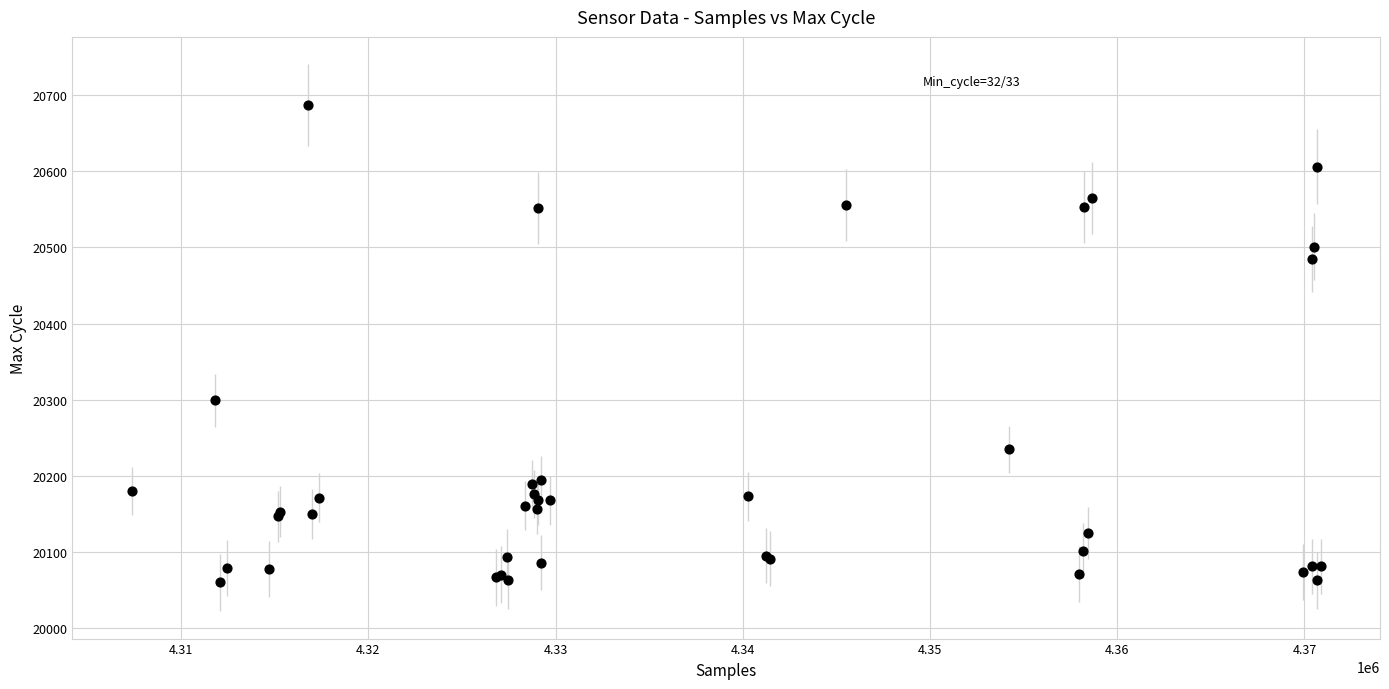

What Y value in the scatter plot is closest to 20373?

20299